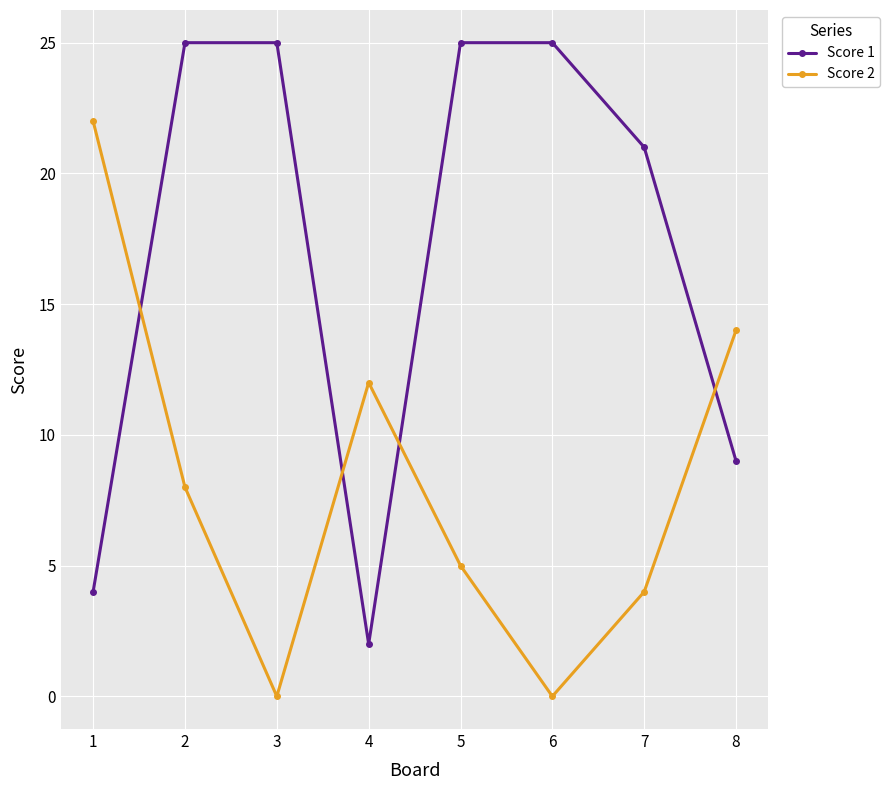

Is it true that Score 2 equals 18 at 8?

False